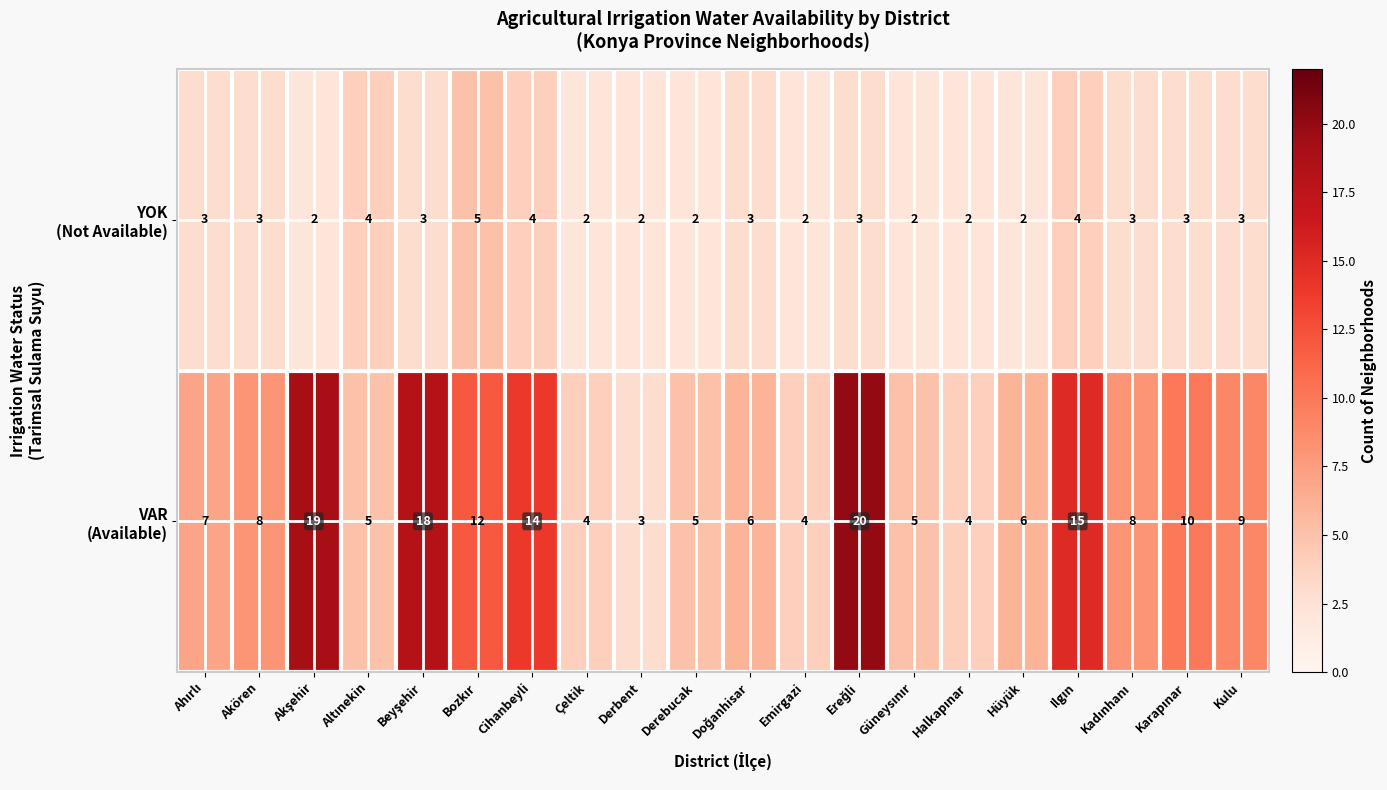

What is the difference between the highest and lowest values at Cihanbeyli?

10